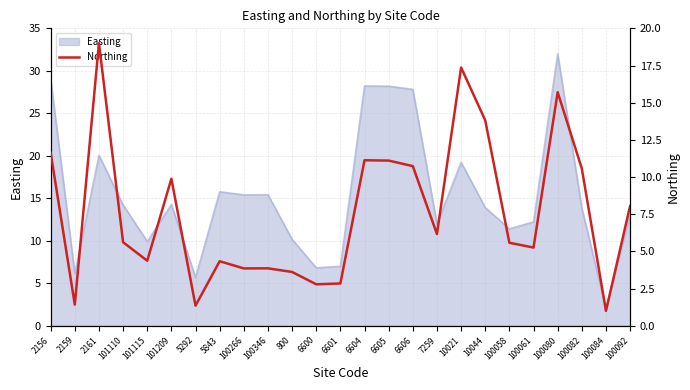

True or false: Easting has a value of 14.7 at 800.

False